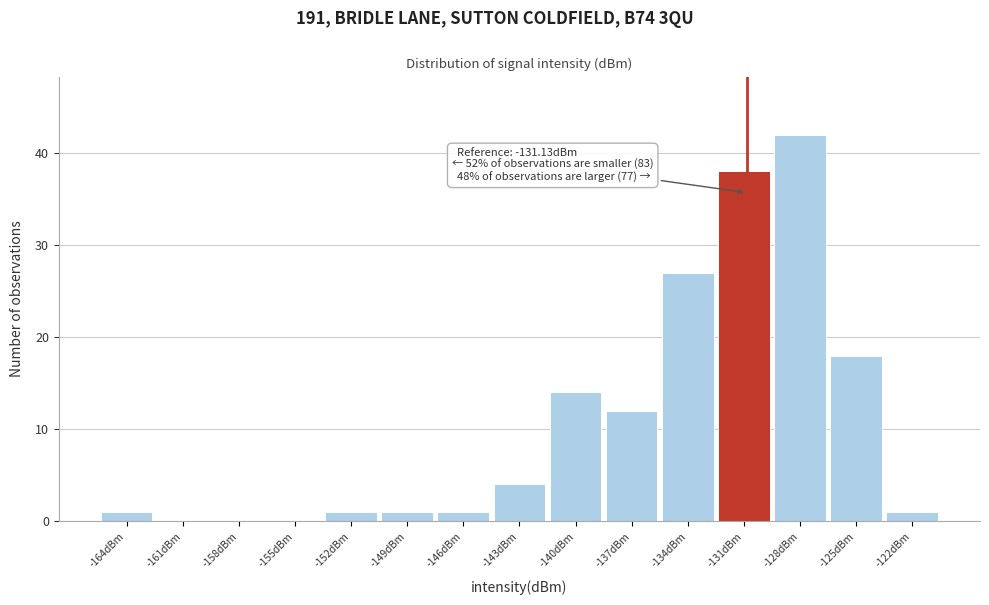

Which range on the x-axis has the tallest bar?

-130.0 to -127.0